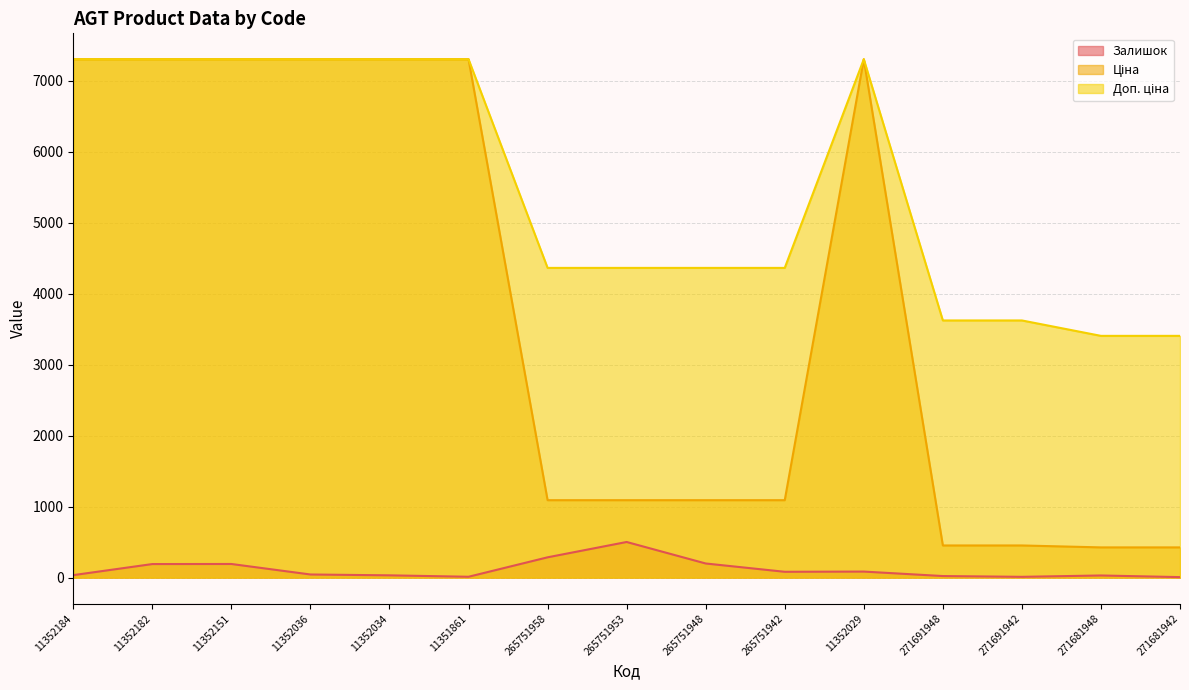

How many distinct data groups are displayed?

3